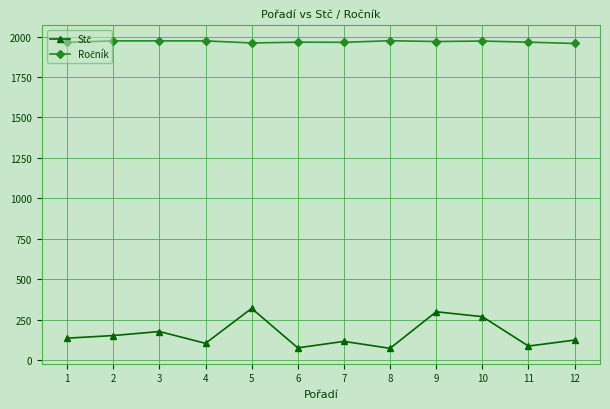

What is the total value across all series at 3?

2149